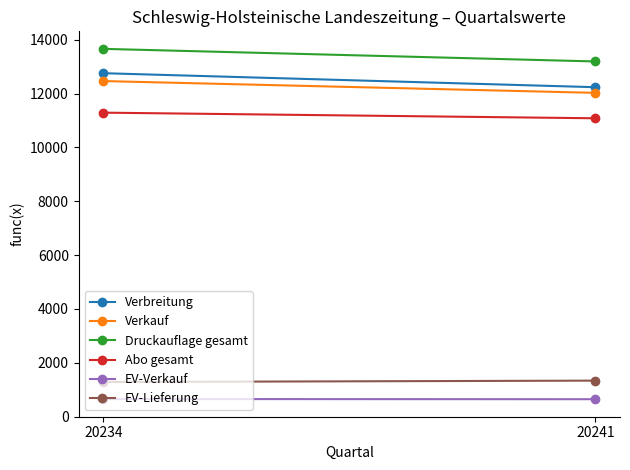

Which series has the largest total across all categories?

Druckauflage gesamt